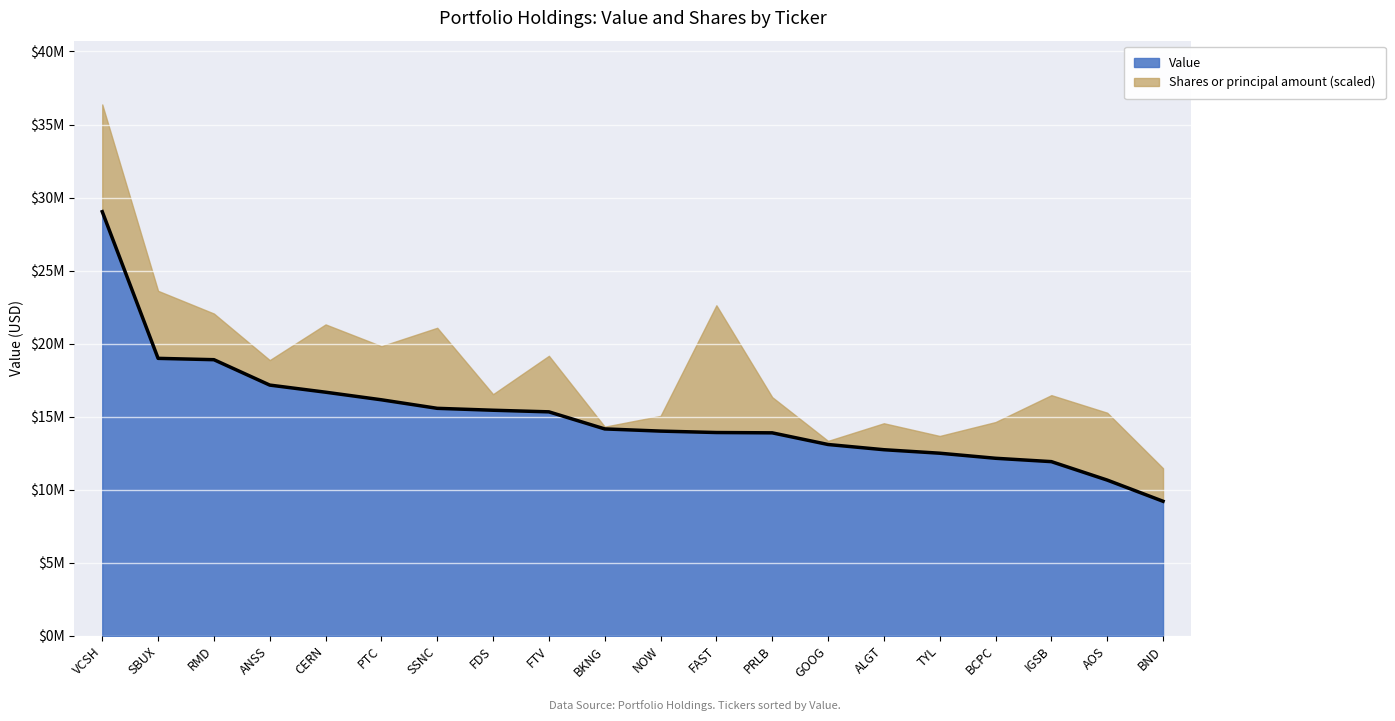

Rank the categories by value from lowest to highest.

BND, AOS, IGSB, BCPC, TYL, ALGT, GOOG, PRLB, FAST, NOW, BKNG, FTV, FDS, SSNC, PTC, CERN, ANSS, RMD, SBUX, VCSH